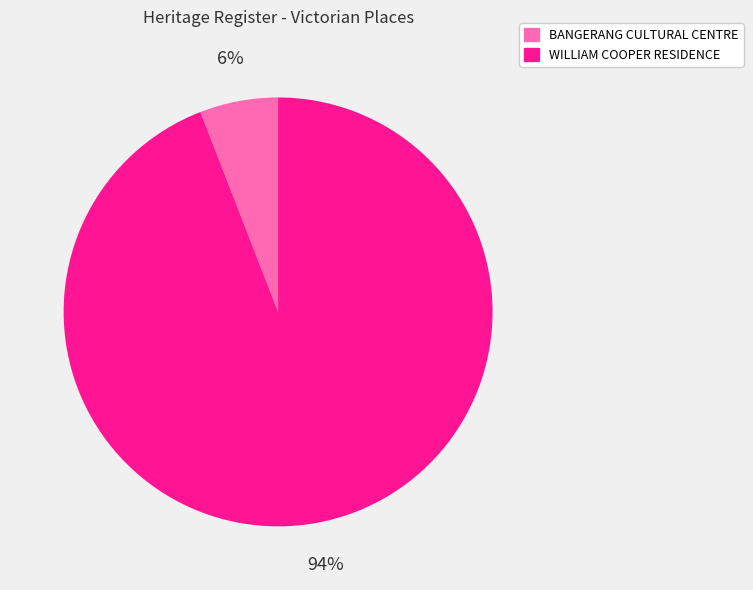

Does any single category account for the majority?

Yes